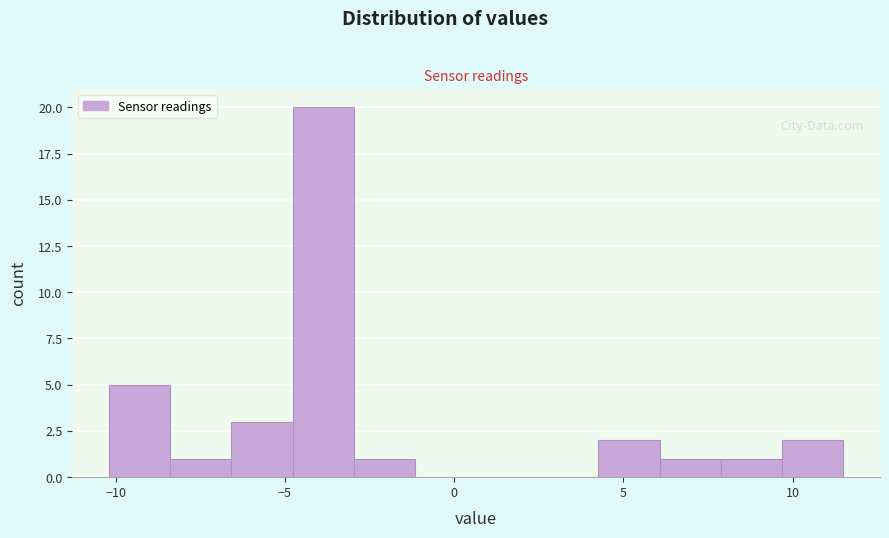

Around what value on the x-axis is the tallest bar? Give the approximate position of its centre, as read against the axis.

-4.0